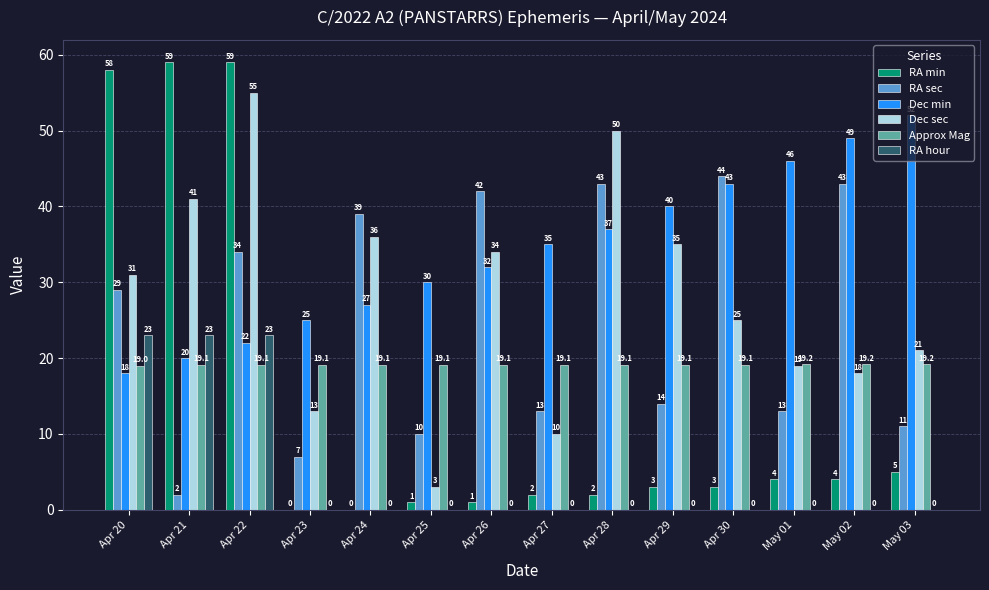

What is the approximate value of Dec min at Apr 26?

32.0